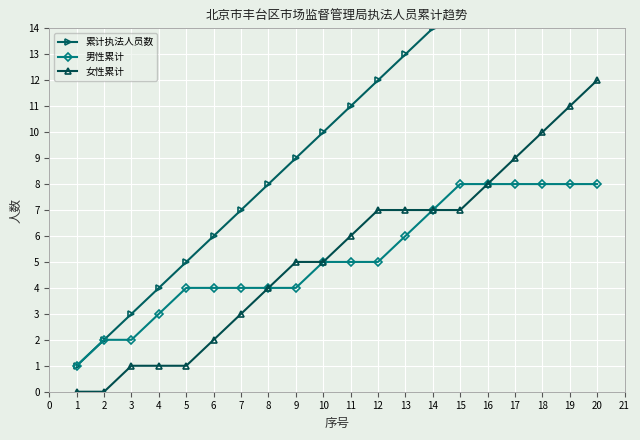

What is the value of the 男性累计 point at the 5th from the left?

4